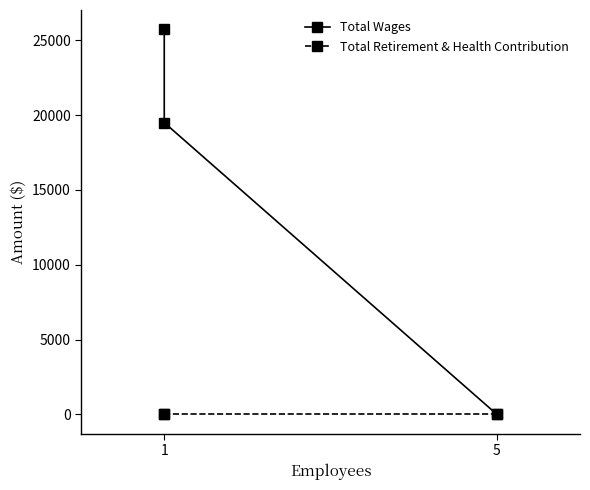

Rank the series by their maximum value, from highest to lowest.

Total Wages, Total Retirement & Health Contribution